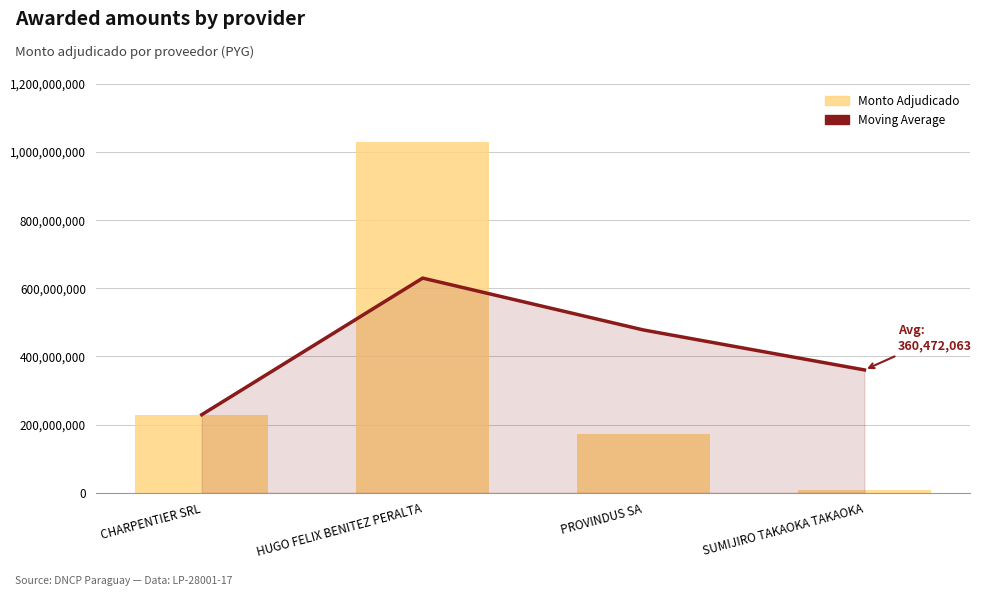

The Moving Average series shows 1112858751 at HUGO FELIX BENITEZ PERALTA. True or false?

False